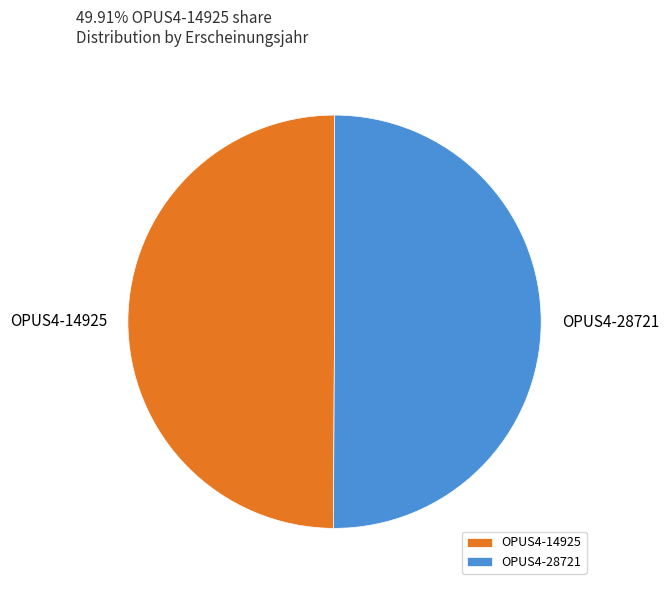

True or false: OPUS4-28721 accounts for 61% of the total.

False